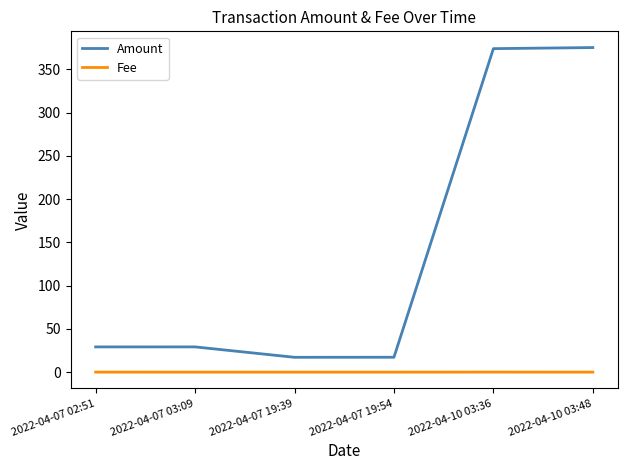

What is the difference between the maximum and minimum values in the Fee series?

0.1